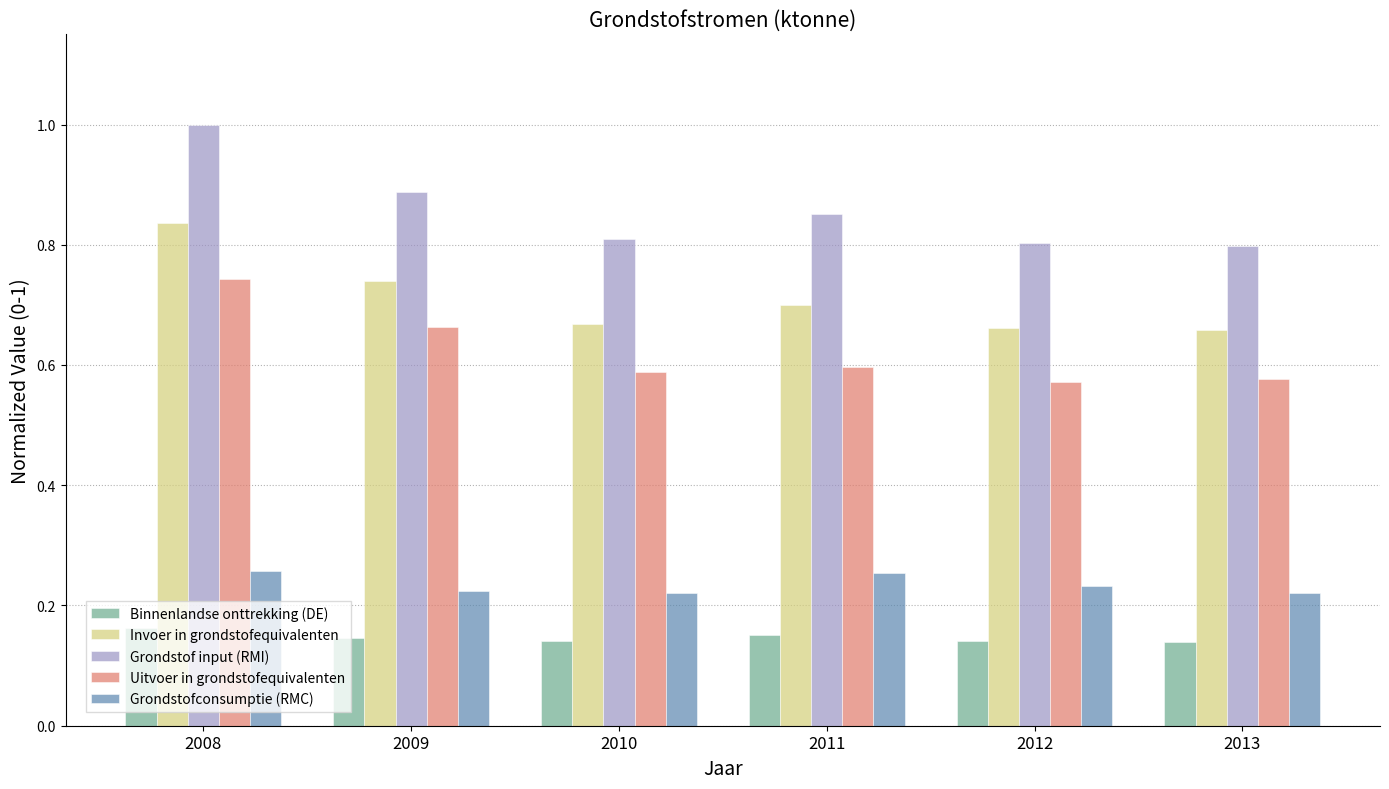

How many bars are there in total?

30